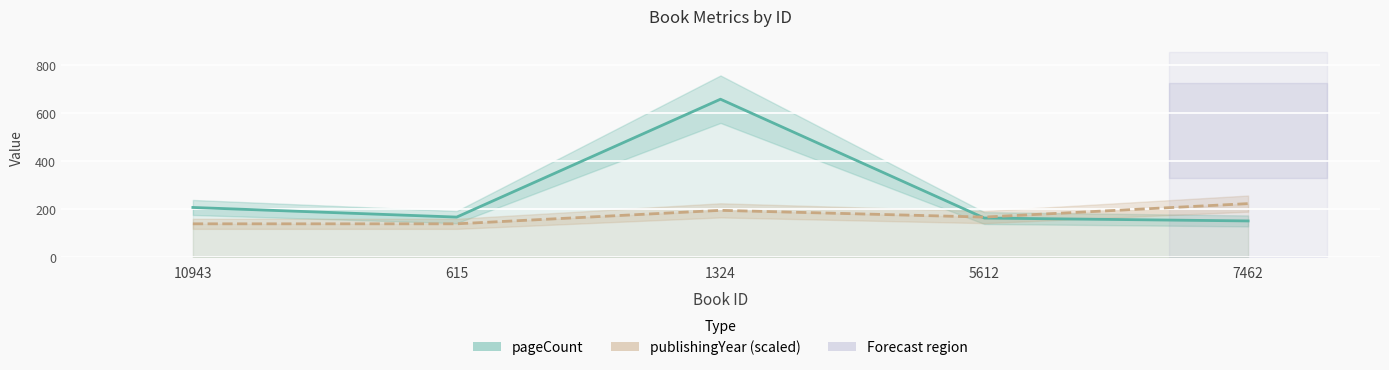

How many lines are shown in the chart?

2